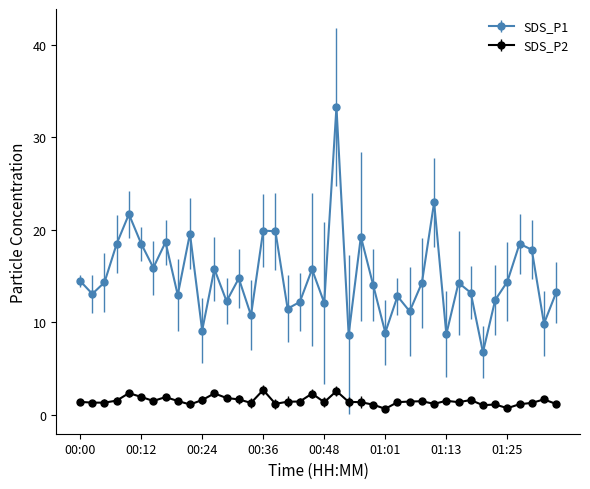

What is the difference between the second highest and minimum values in the SDS_P2 series?

1.9